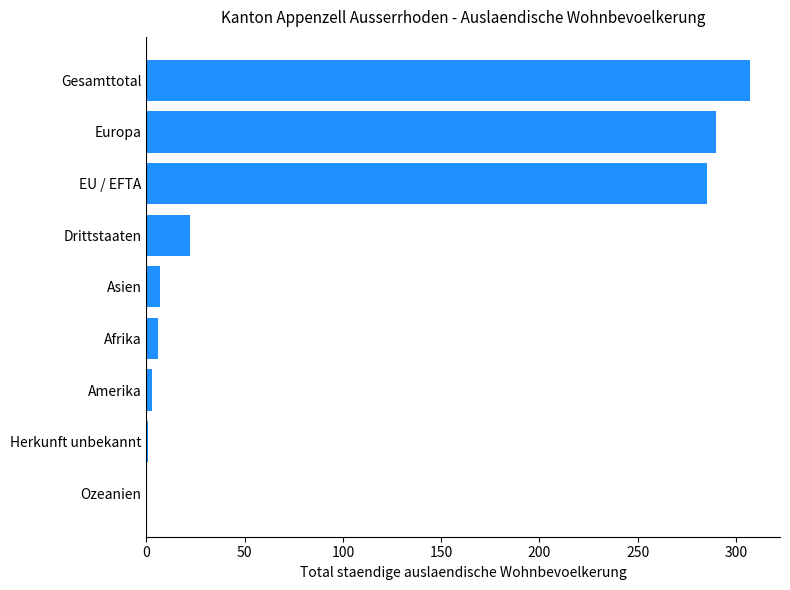

Which has a higher value, Amerika or EU / EFTA?

EU / EFTA